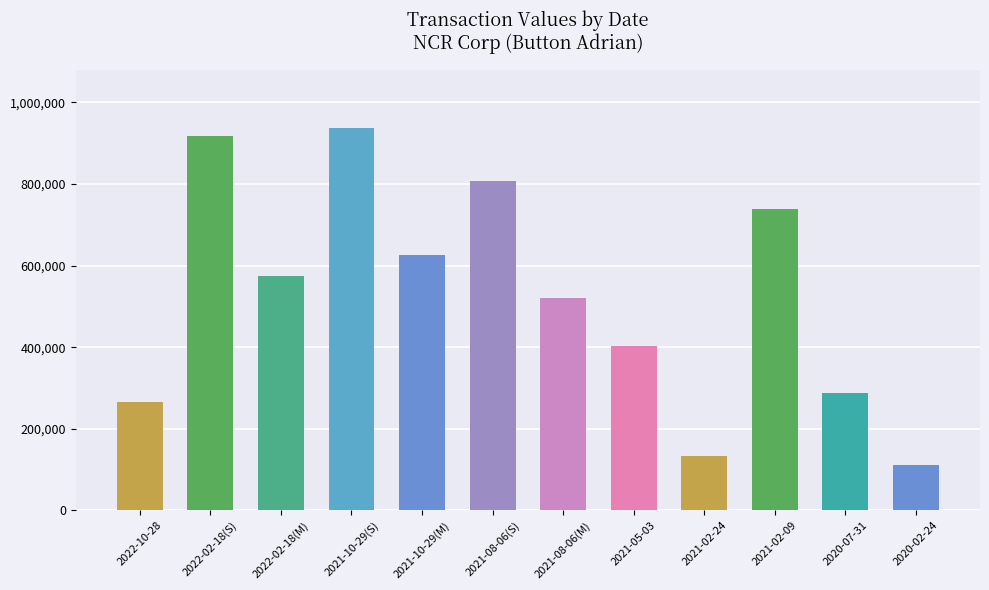

Reading left to right, list all the values displayed in this chart.

264875	916464	573631	938047	626788	807503	520474	403590	132273	739012	287048	112425